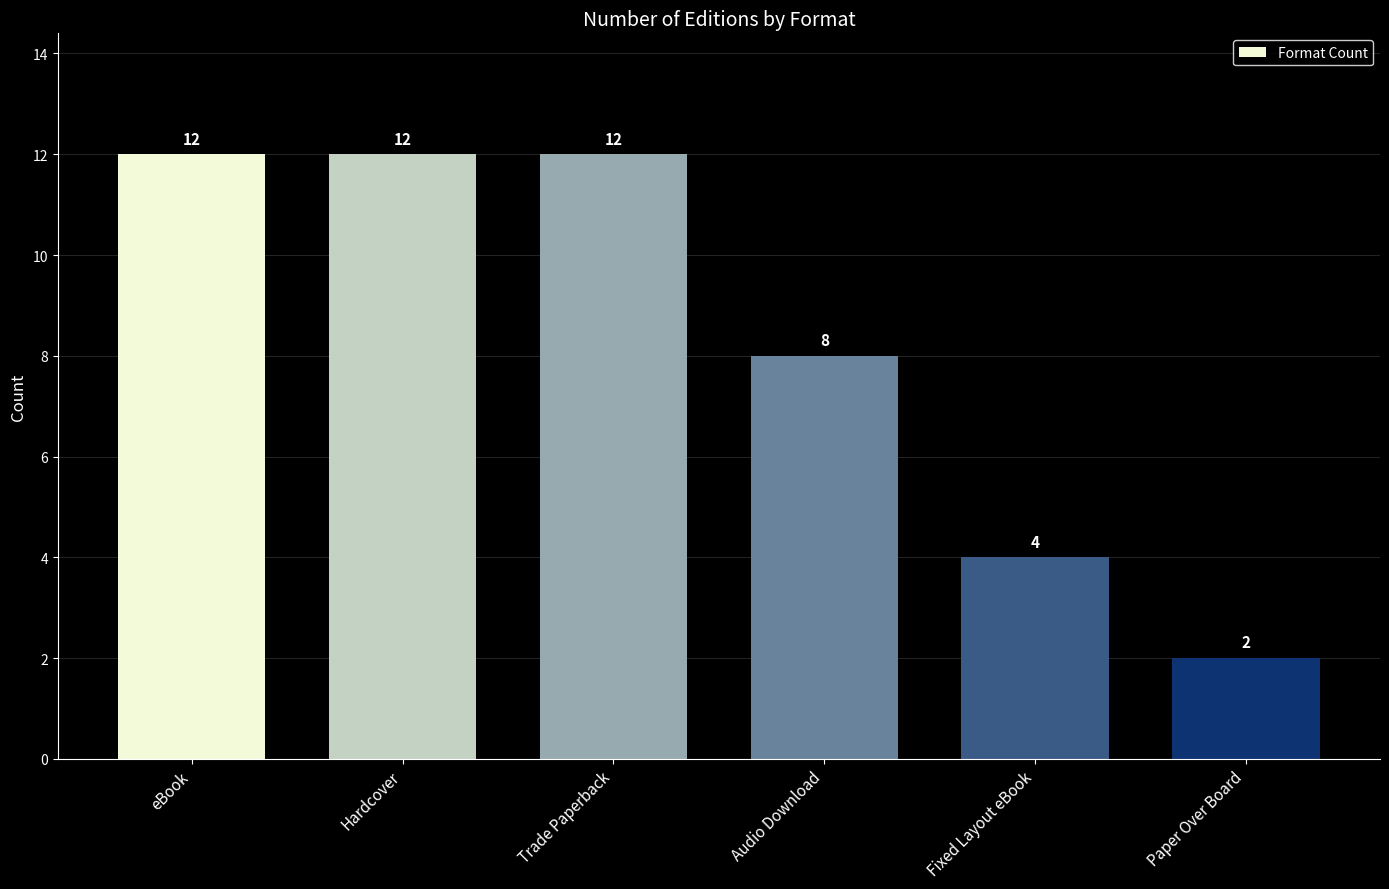

Count the values in the range 4 to 12.

5